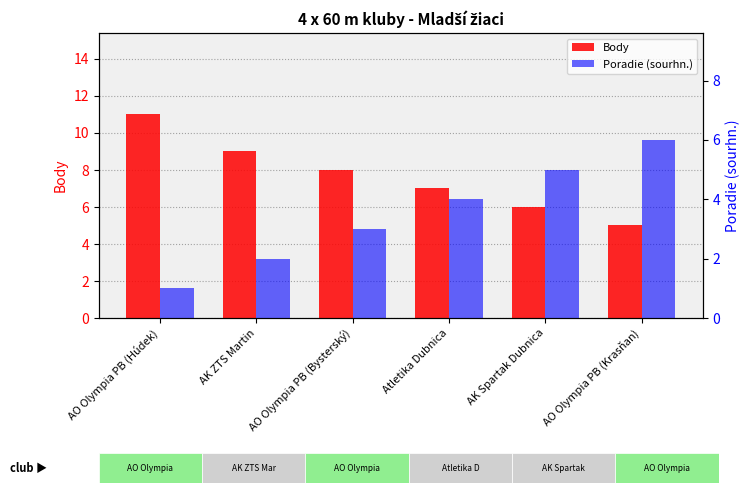

How many bars are there in total?

12